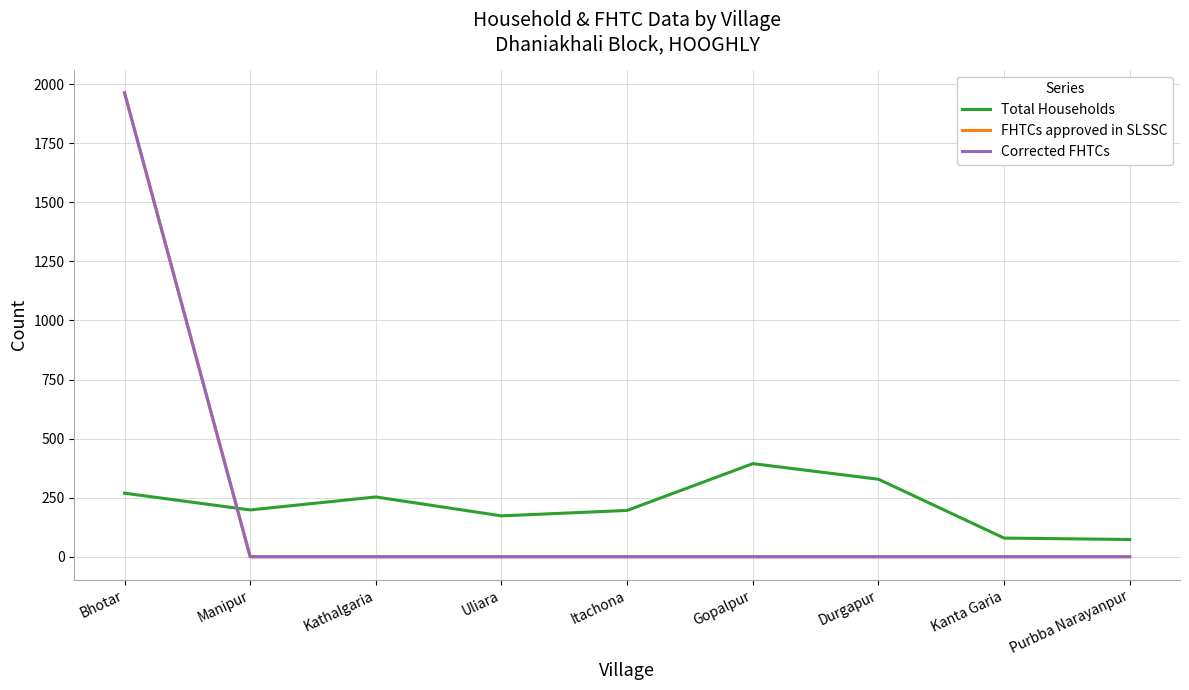

Does the chart display data point markers on the line(s)?

No